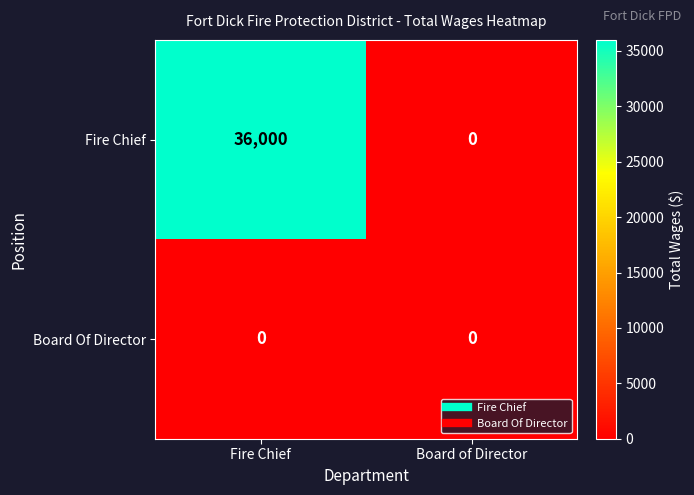

Count the number of data series in this chart.

2